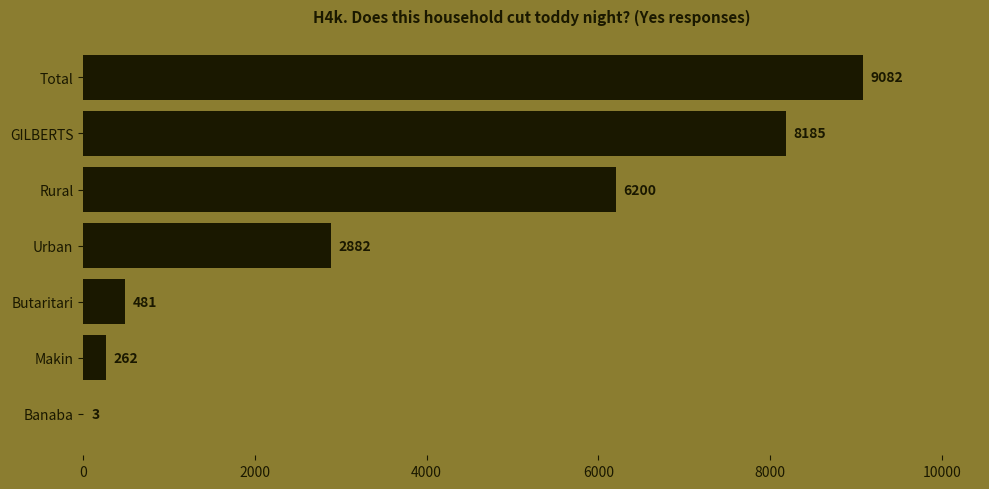

What is the ratio of the value at Urban to the value at Total?

0.3